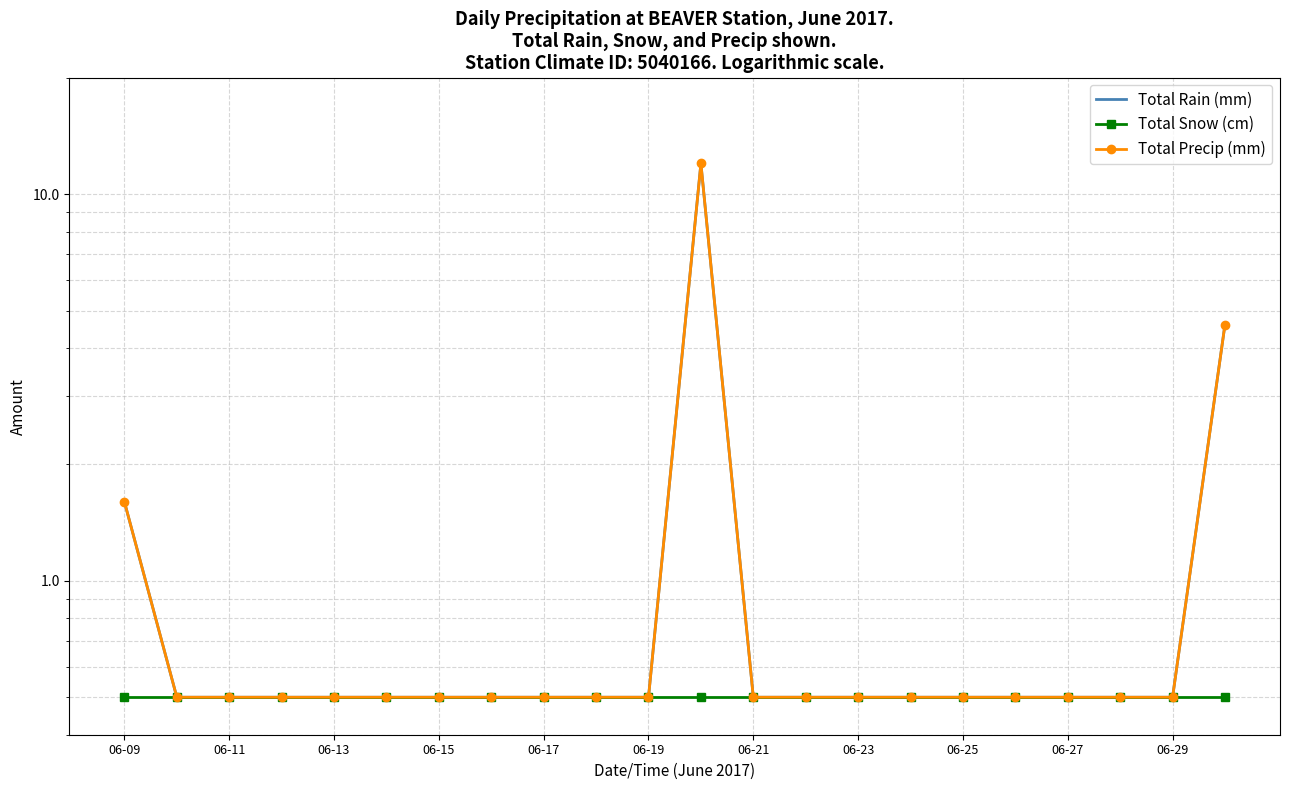

Reading right to left, transcribe all the data shown in this chart.

Total Rain (mm): 4.6	0.5	0.5	0.5	0.5	0.5	0.5	0.5	0.5	0.5	12.0	0.5	0.5	0.5	0.5	0.5	0.5	0.5	0.5	0.5	0.5	1.6
Total Snow (cm): 0.5	0.5	0.5	0.5	0.5	0.5	0.5	0.5	0.5	0.5	0.5	0.5	0.5	0.5	0.5	0.5	0.5	0.5	0.5	0.5	0.5	0.5
Total Precip (mm): 4.6	0.5	0.5	0.5	0.5	0.5	0.5	0.5	0.5	0.5	12.0	0.5	0.5	0.5	0.5	0.5	0.5	0.5	0.5	0.5	0.5	1.6